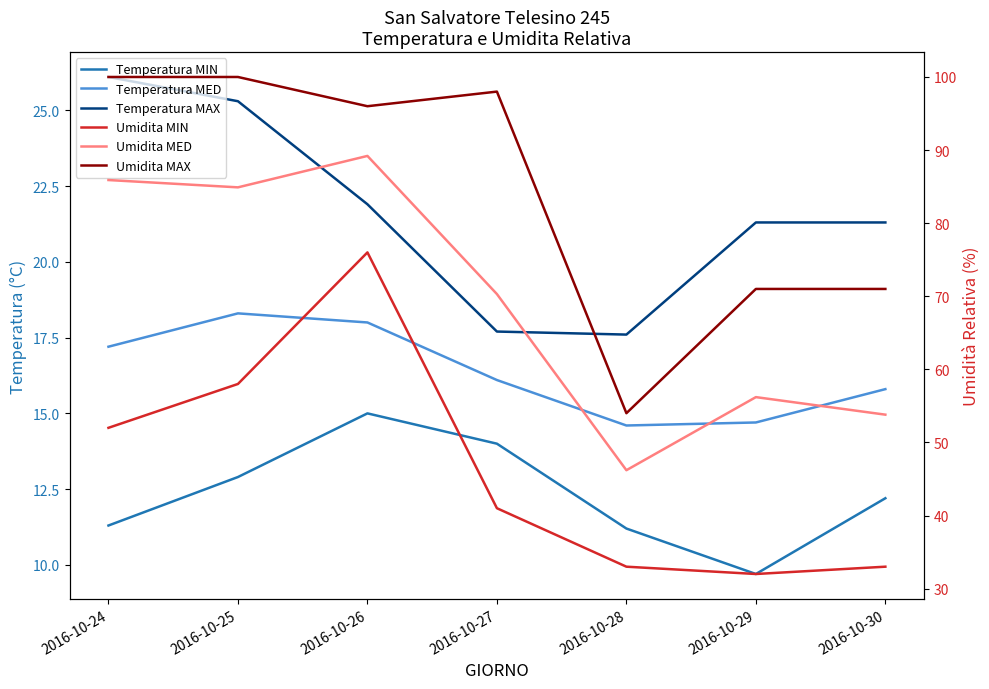

The value of Temperatura MAX at 2016-10-24 is 26.1. True or false?

True